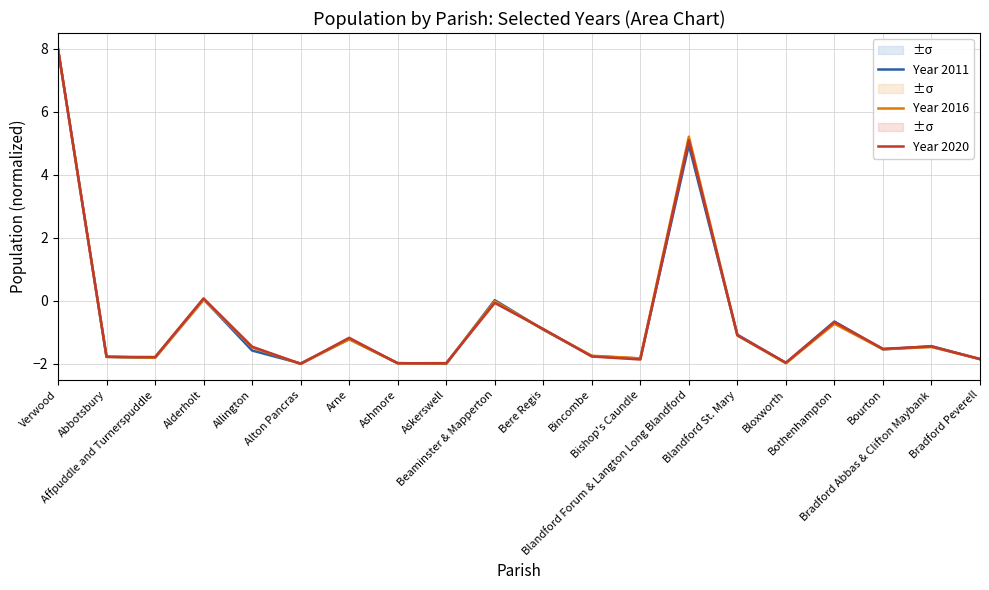

How many lines are shown in the chart?

3